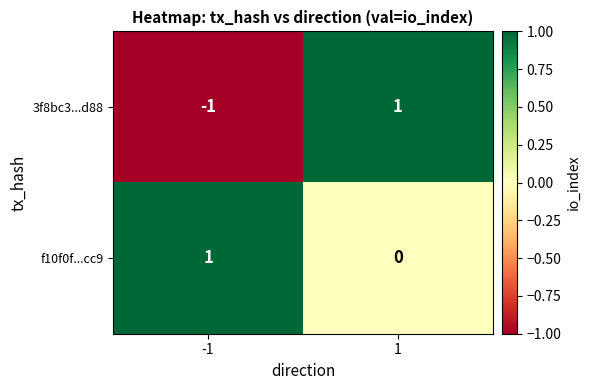

Between -1 and 1, which series saw the biggest shift?

3f8bc3...d88